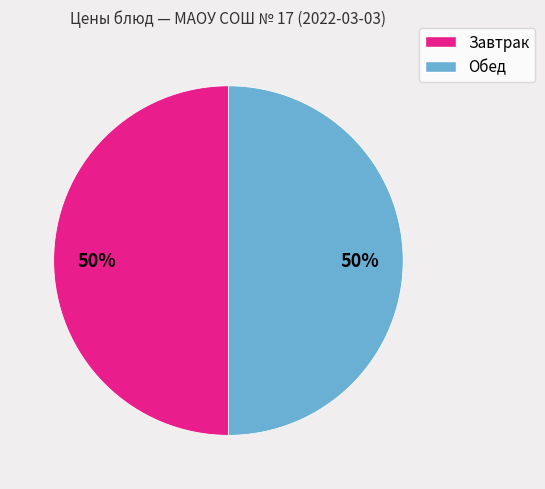

How many slices are in this pie chart?

2